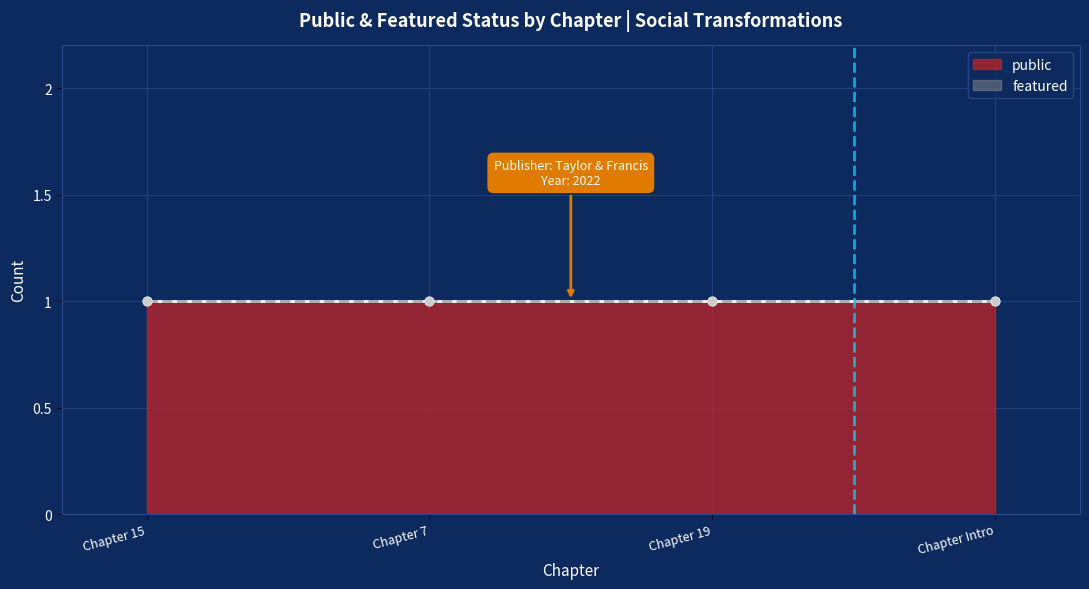

At how many categories does at least one series exceed 0?

4